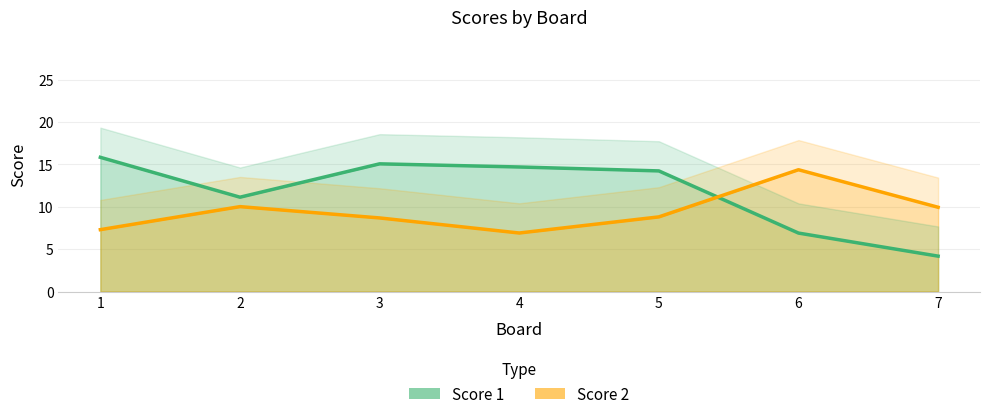

Where is Score 2 nearest to the value 10?

2